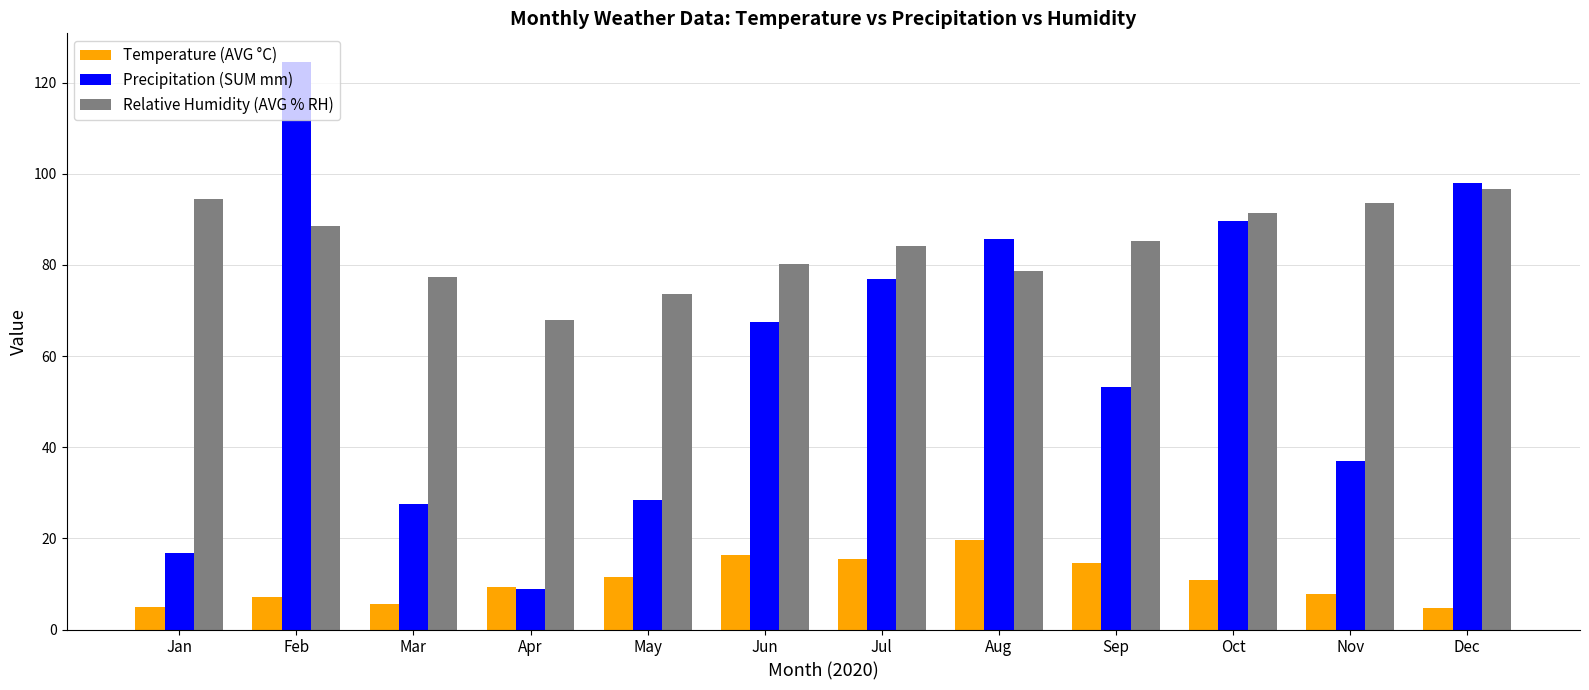

Which category has the highest value across all series?

Feb